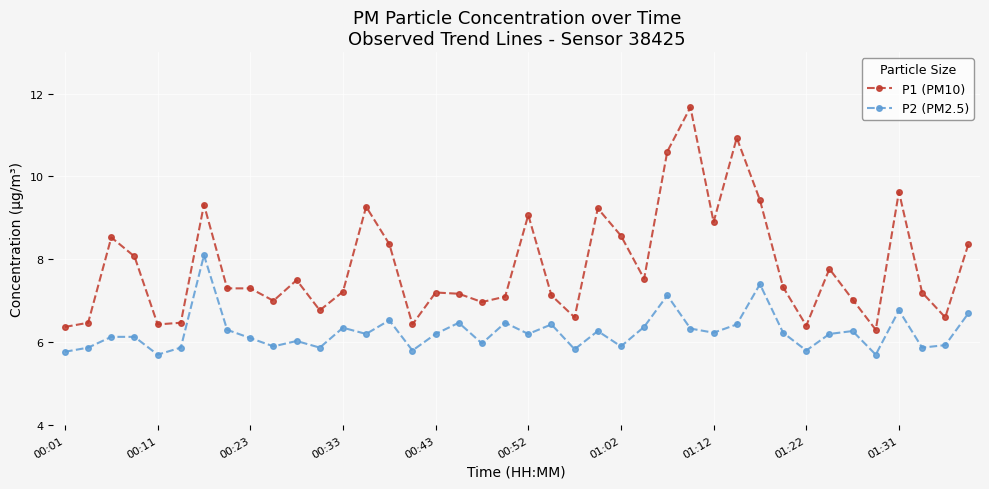

What is the difference between the maximum and minimum values in the P2 (PM2.5) series?

2.4